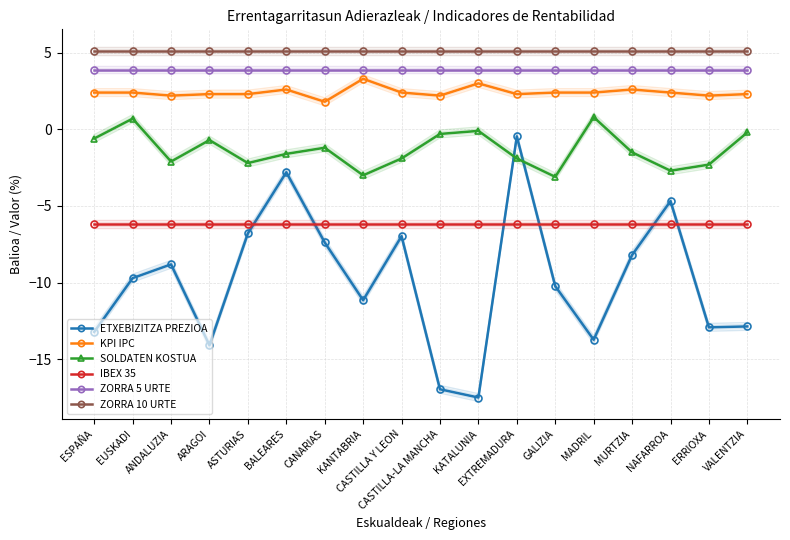

True or false: ZORRA 5 URTE has a value of 3.9 at NAFARROA.

True